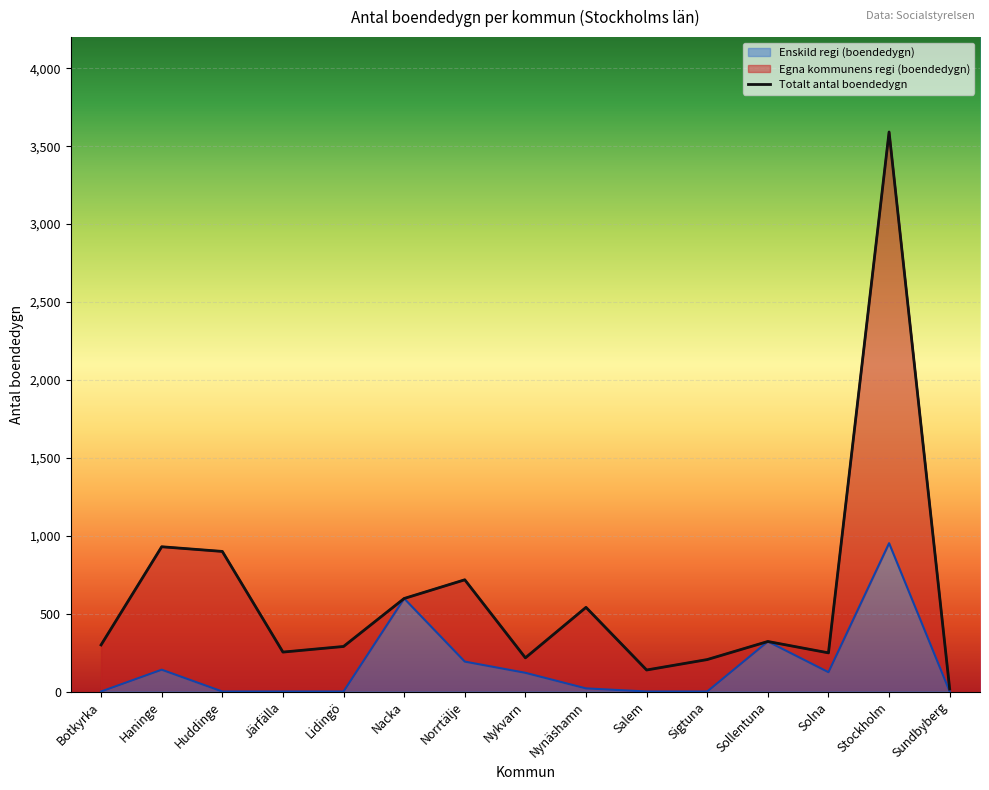

At which category does Totalt antal boendedygn reach its first local valley?

Järfälla